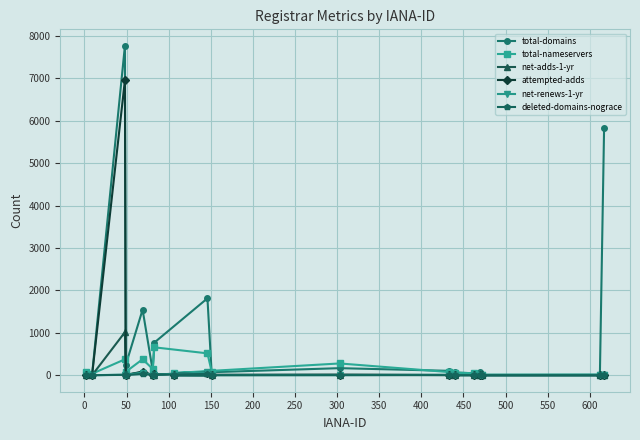

Which series has the largest total across all categories?

total-domains